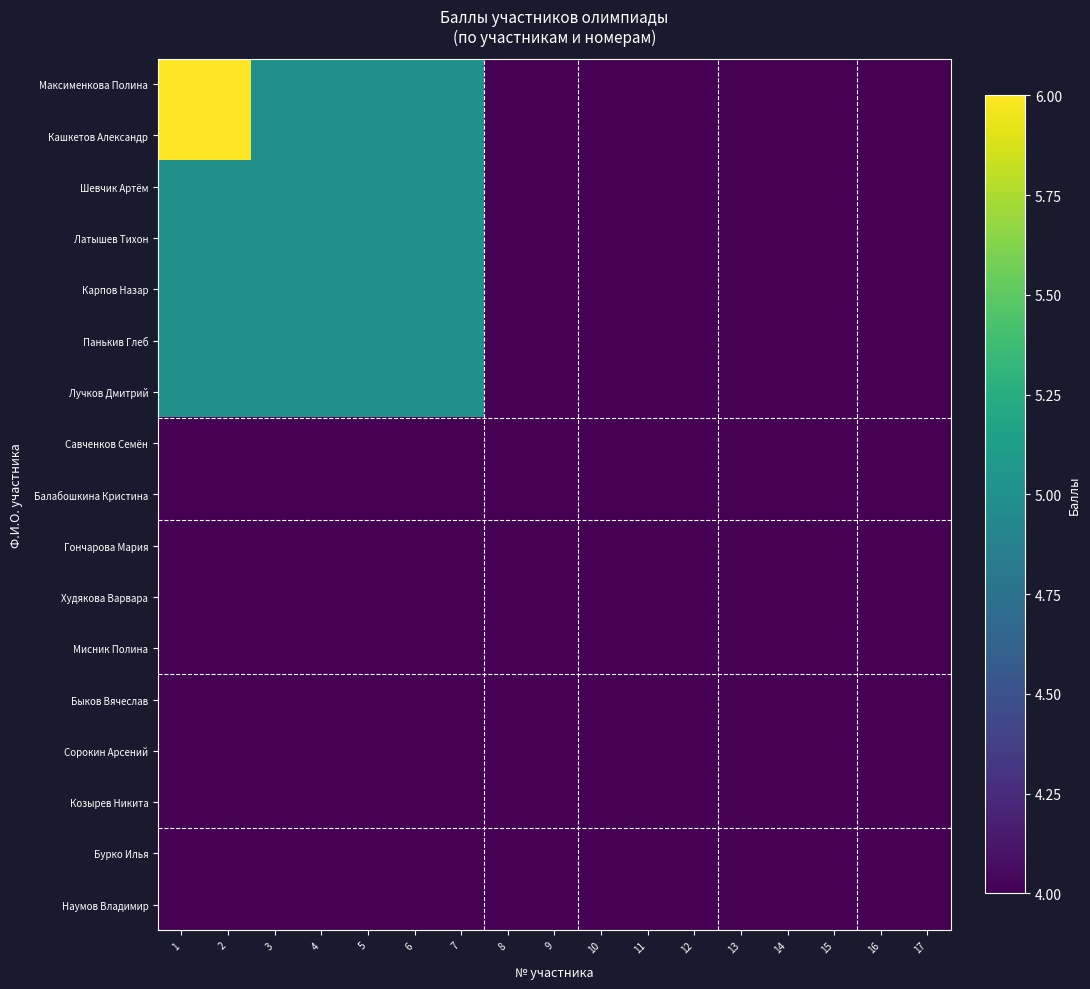

Which category has the highest value across all series?

1